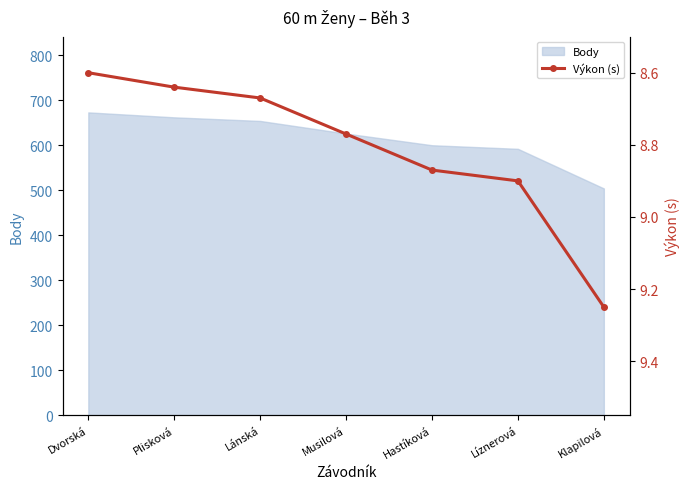

What is the value of the 2nd point from the left?

8.6